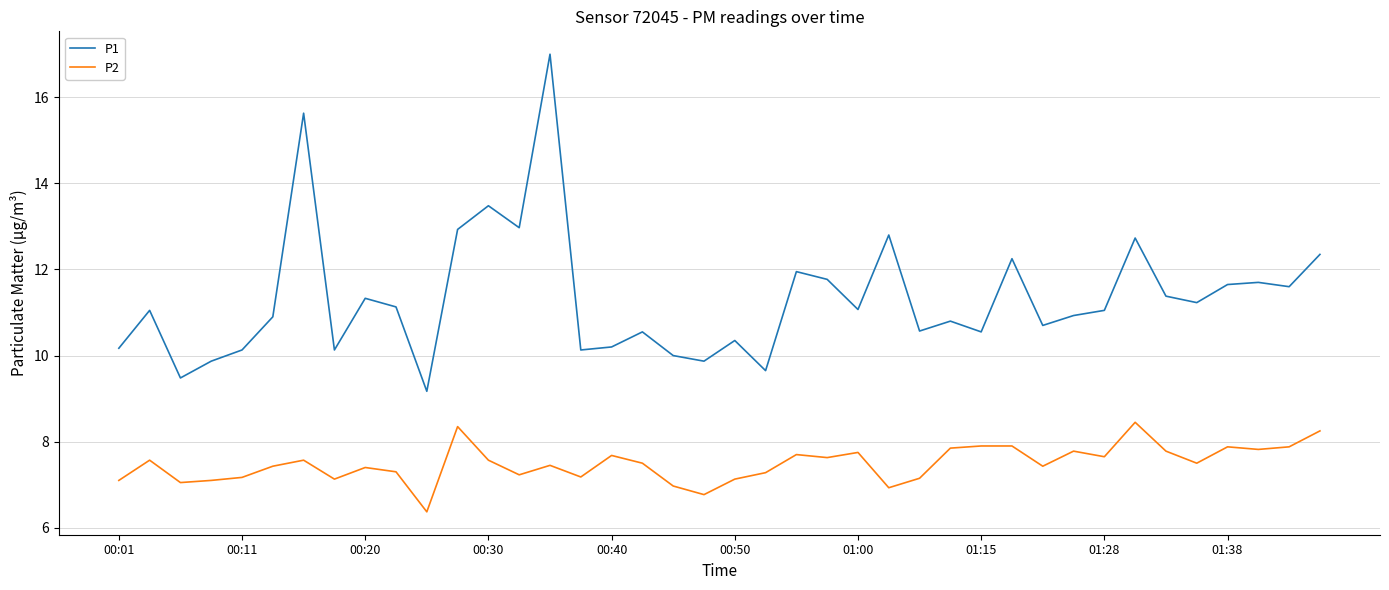

Which series has the largest total across all categories?

P1